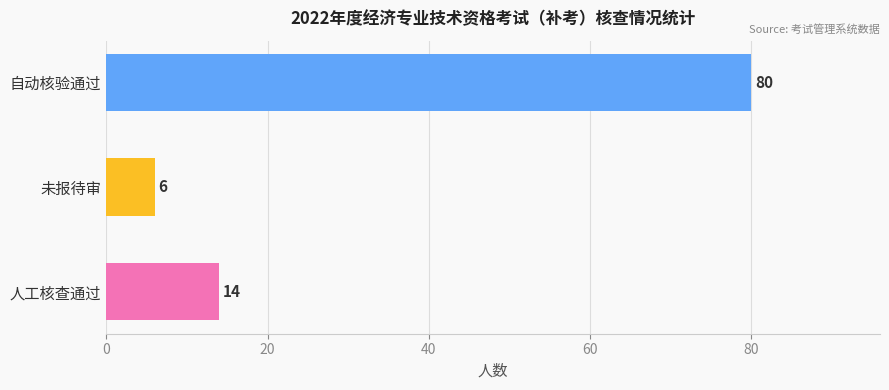

Reading bottom to top, extract all data points from this chart.

14	6	80